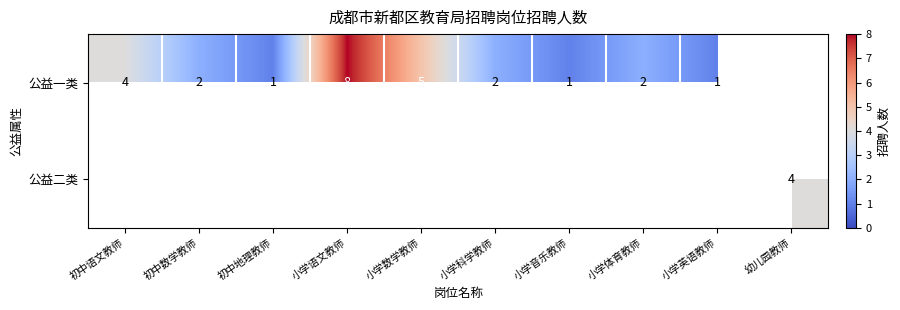

True or false: 公益一类 has a value of 7 at 小学数学教师.

False